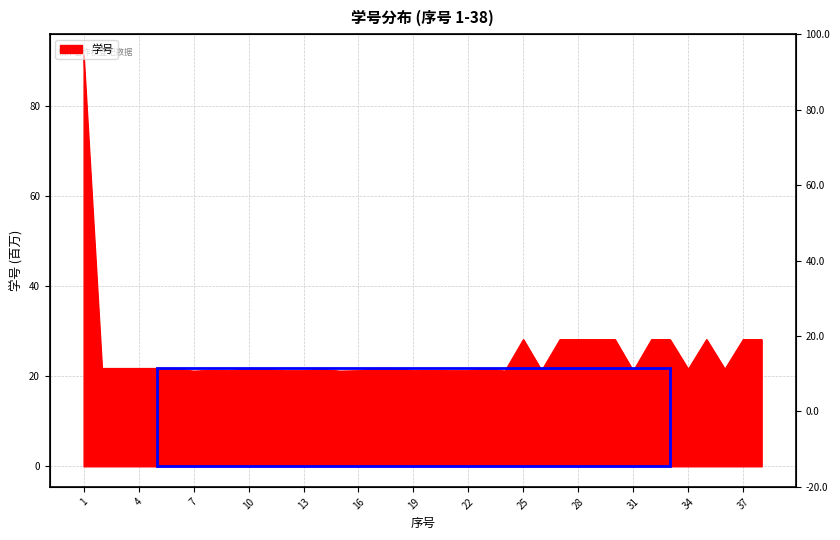

The chart shows a value of 12.9 at 29. True or false?

False